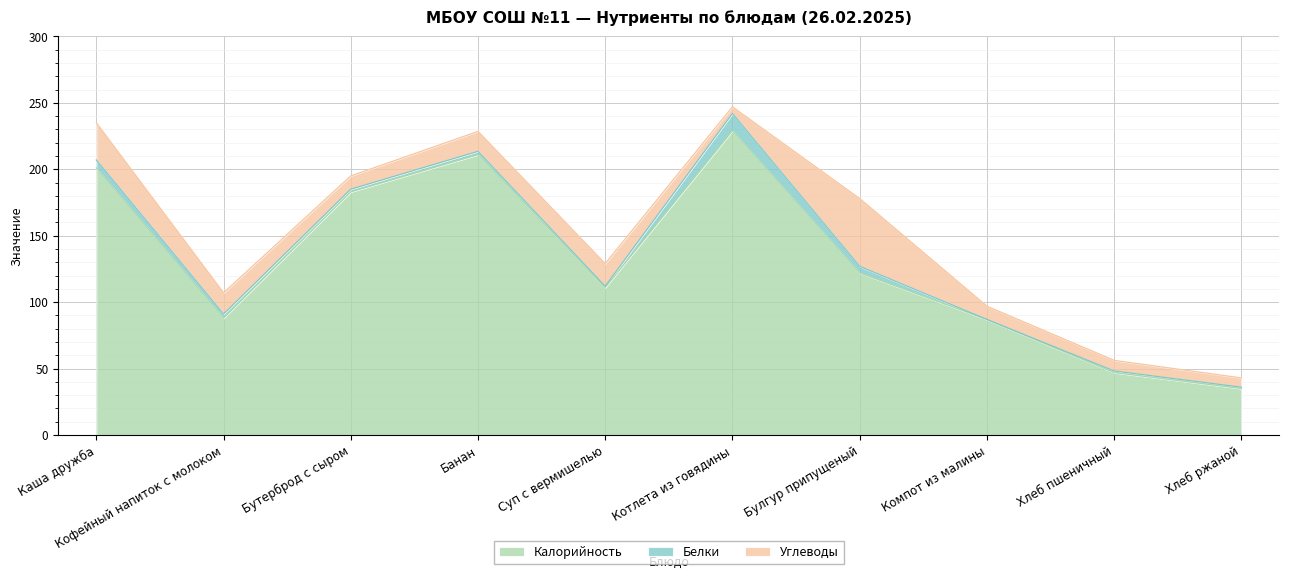

Between which two adjacent categories do Белки and Углеводы first intersect?

Суп с вермишелью and Котлета из говядины